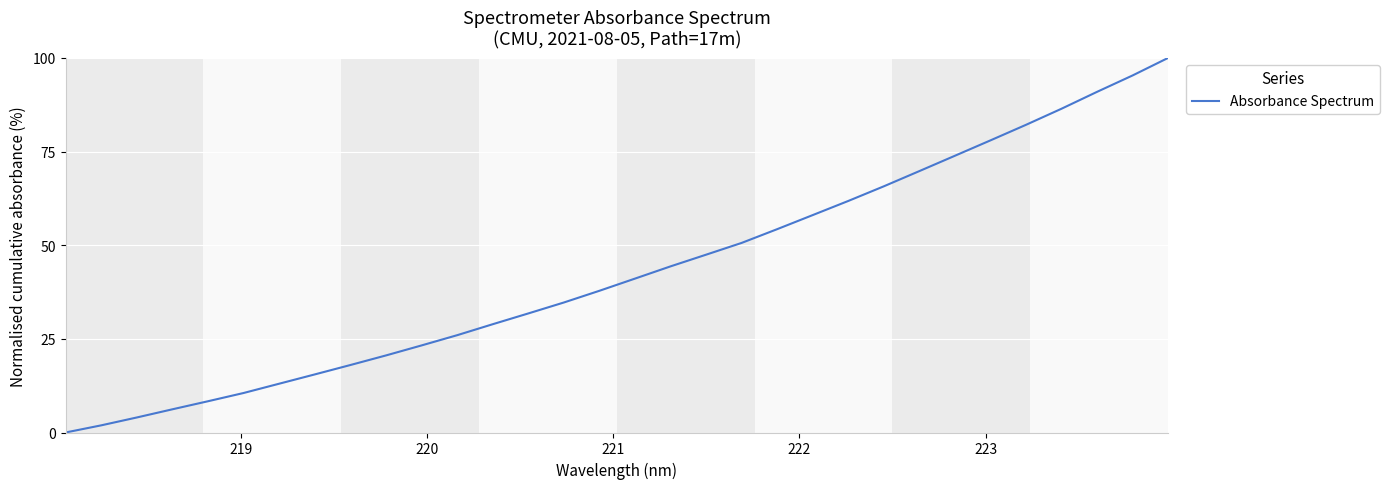

What is the difference between the maximum and second lowest values?

98.1